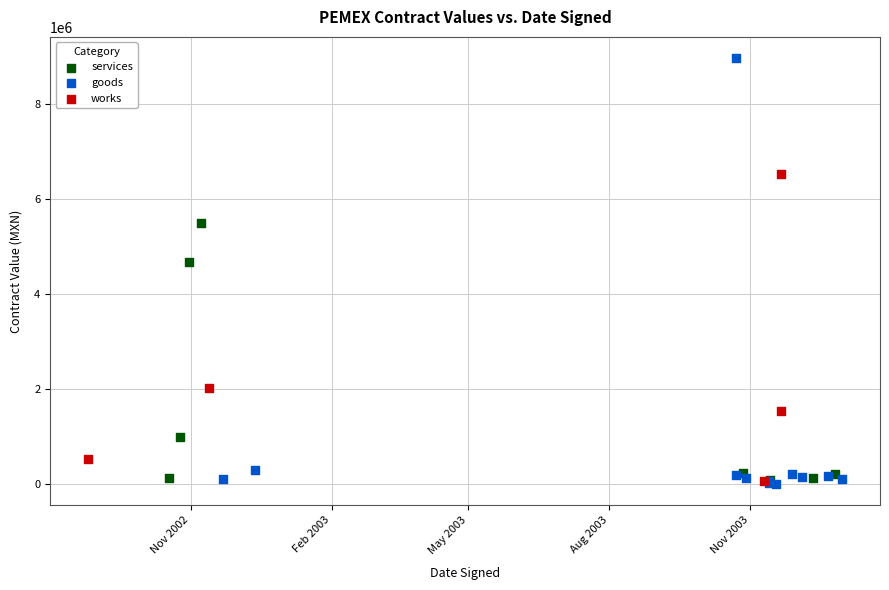

Which series has the largest Y range (max minus min)?

goods